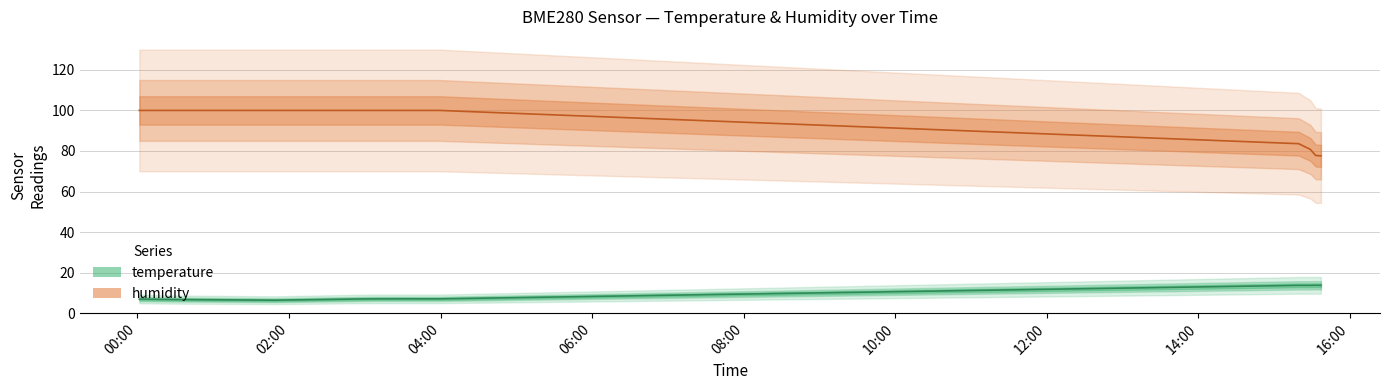

How many lines are shown in the chart?

2